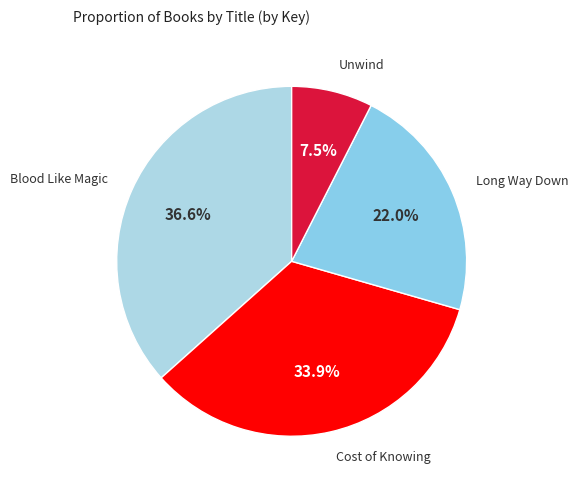

How many slices are in this pie chart?

4